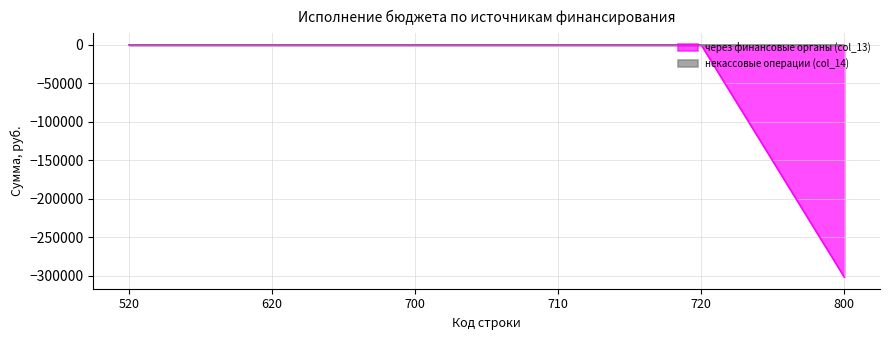

The chart shows a value of 0.0 at 620. True or false?

True